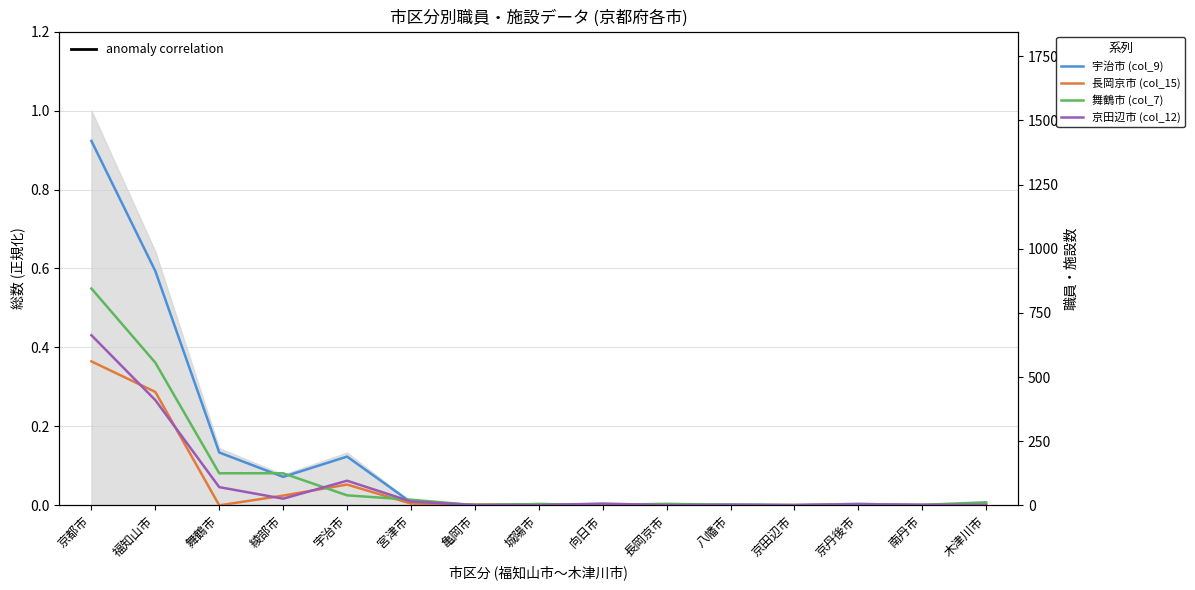

How many lines are shown in the chart?

4